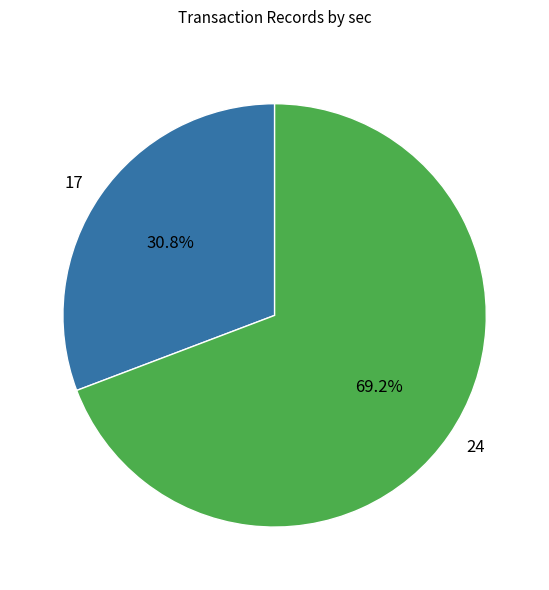

Approximately how many times larger is the value at 17 compared to 24?

0.4